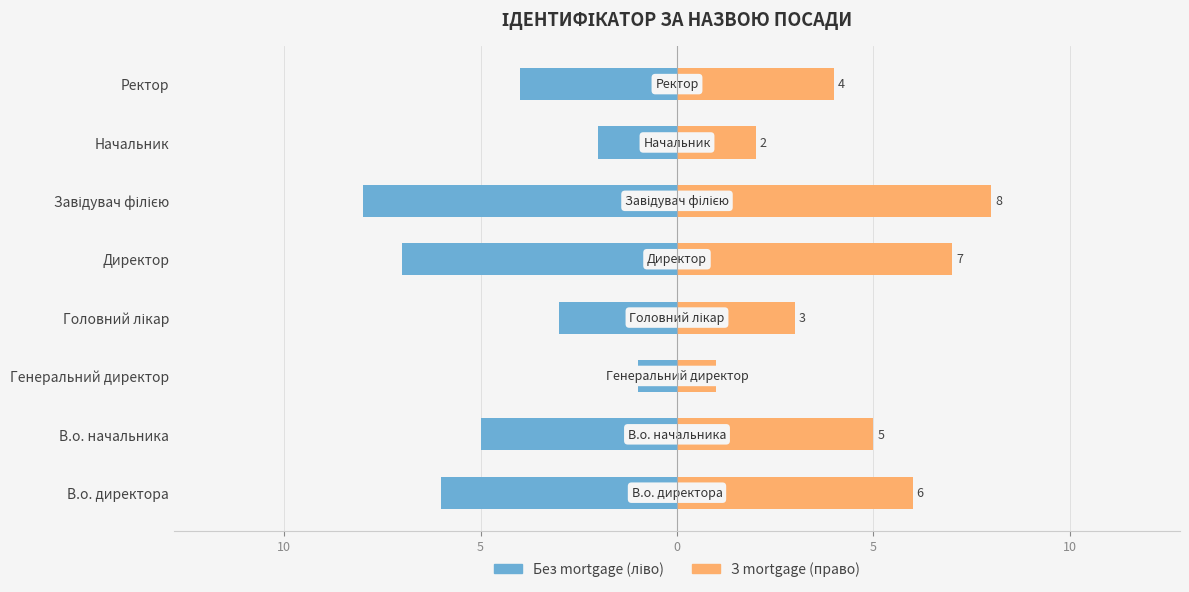

What is the difference between the second highest and minimum values in the Ідентифікатор (ліво) series?

6